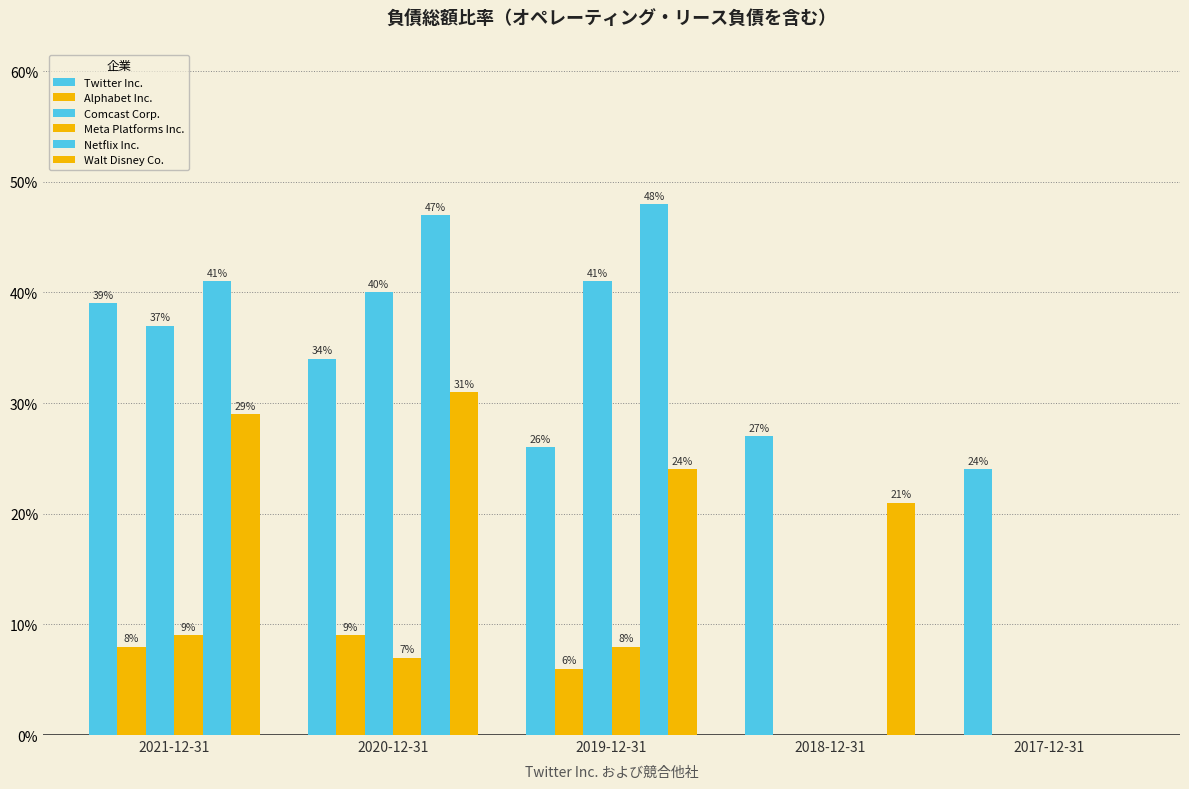

Are the bars horizontal?

No